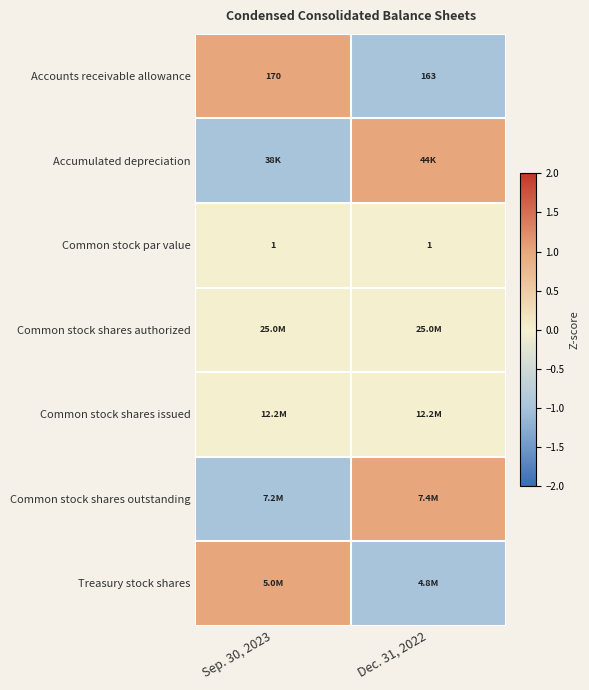

The Accounts receivable allowance series shows 226 at Sep. 30, 2023. True or false?

False